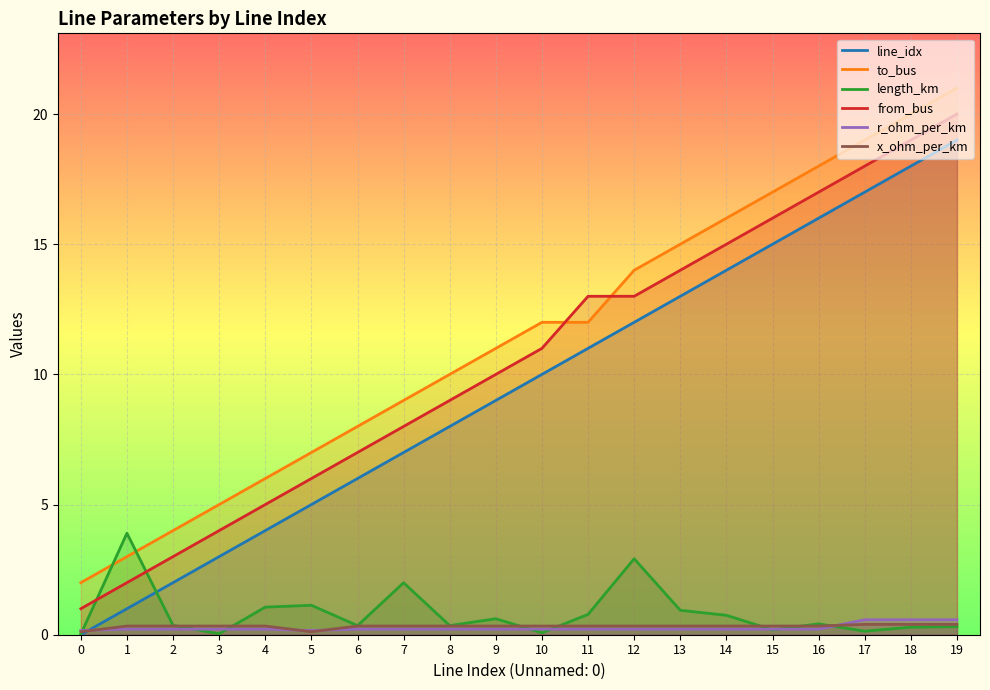

Is the value of x_ohm_per_km at 3 greater than the value of line_idx at 4?

No